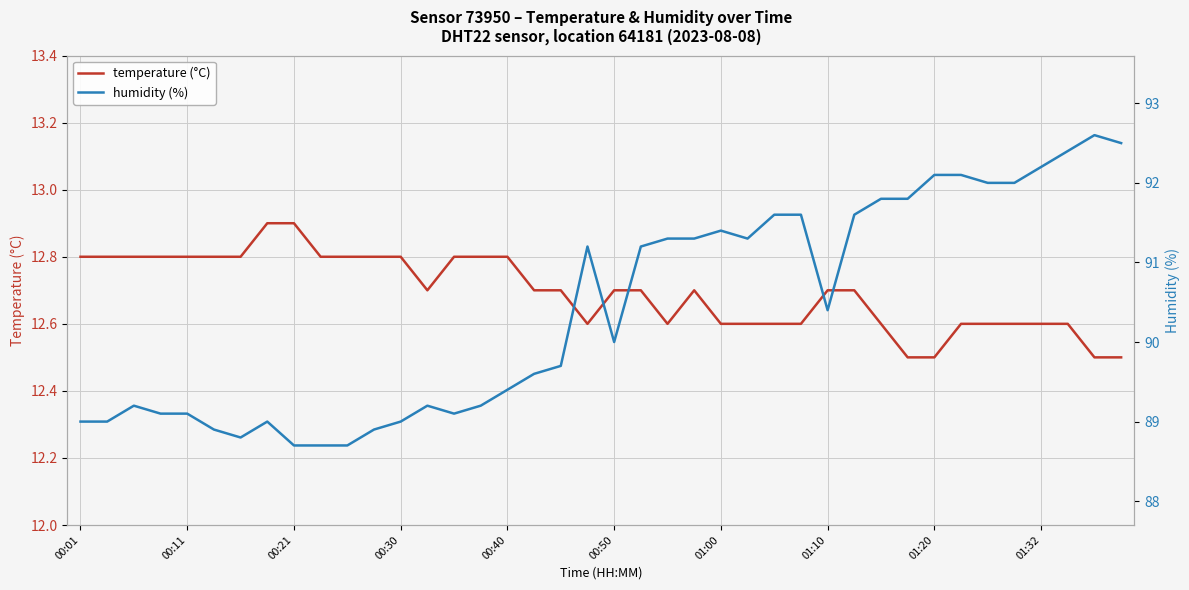

What is the difference between the maximum and minimum values in the humidity (%) series?

3.9